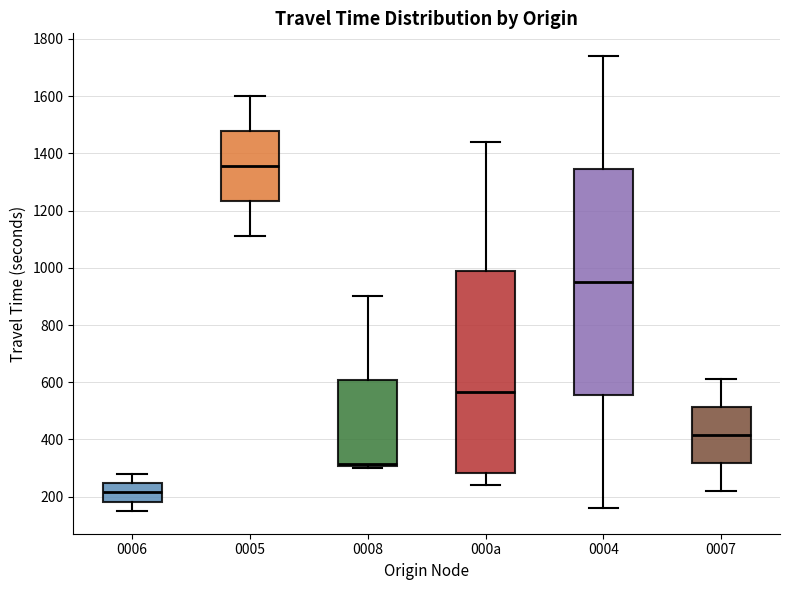

Reading left to right, transcribe this box plot: for each box, give where its median line is, the range the box spans, and where its two whiskers end, as read against the y-axis. The values are not printed on the chart, so give them approximately, as read against the axis.

0006: median 220, box 180 to 240, whiskers 160 to 280
0005: median 1360, box 1240 to 1480, whiskers 1120 to 1600
0008: median 320, box 300 to 600, whiskers 300 (just below the box's lower edge) to 900
000a: median 560, box 280 to 1000, whiskers 240 to 1440
0004: median 940, box 560 to 1340, whiskers 160 to 1740
0007: median 420, box 320 to 520, whiskers 220 to 620